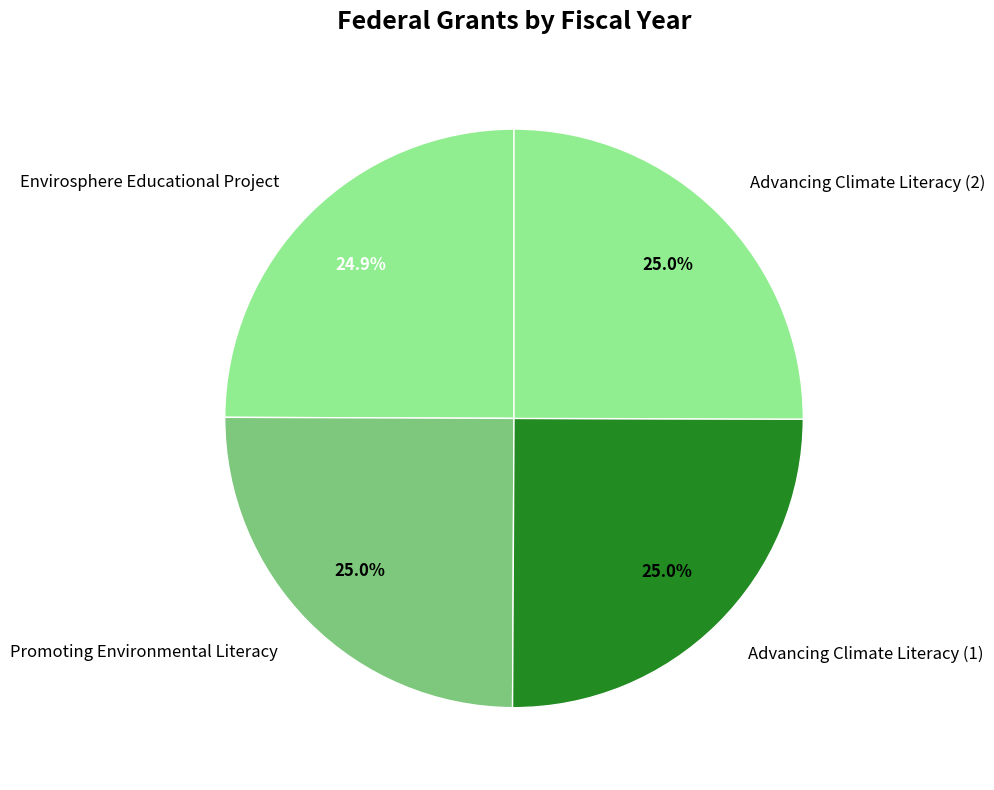

True or false: Advancing Climate Literacy (2) accounts for 32% of the total.

False